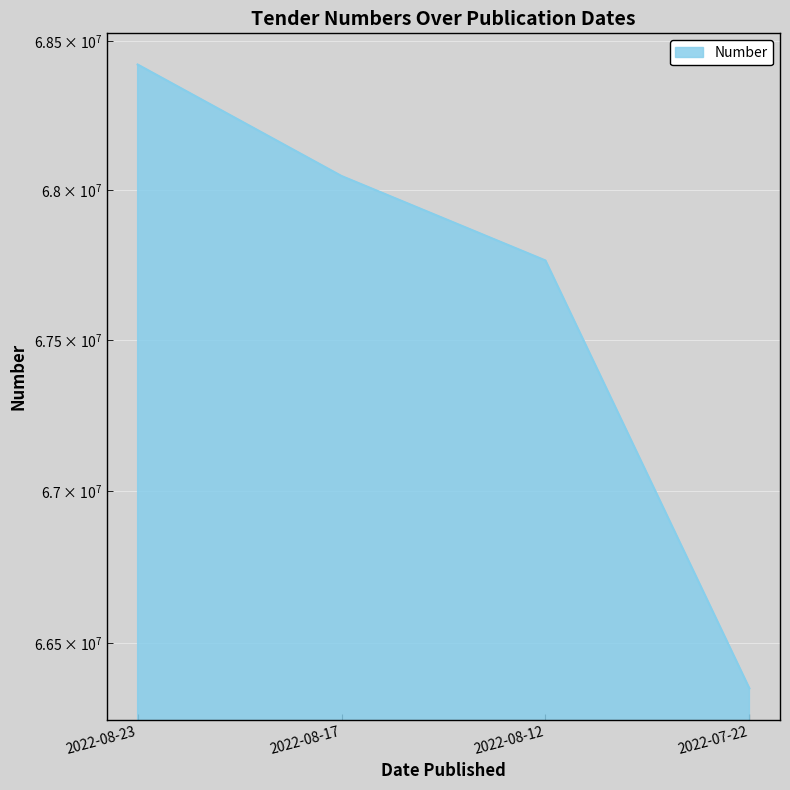

At which label is the value closest to 67387660?

2022-08-12